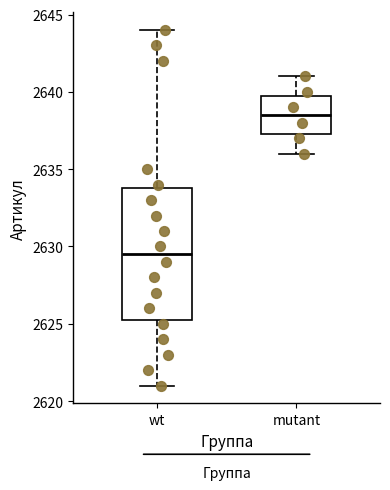

Comparing the boxes themselves (not the whiskers), which one is the tallest?

wt